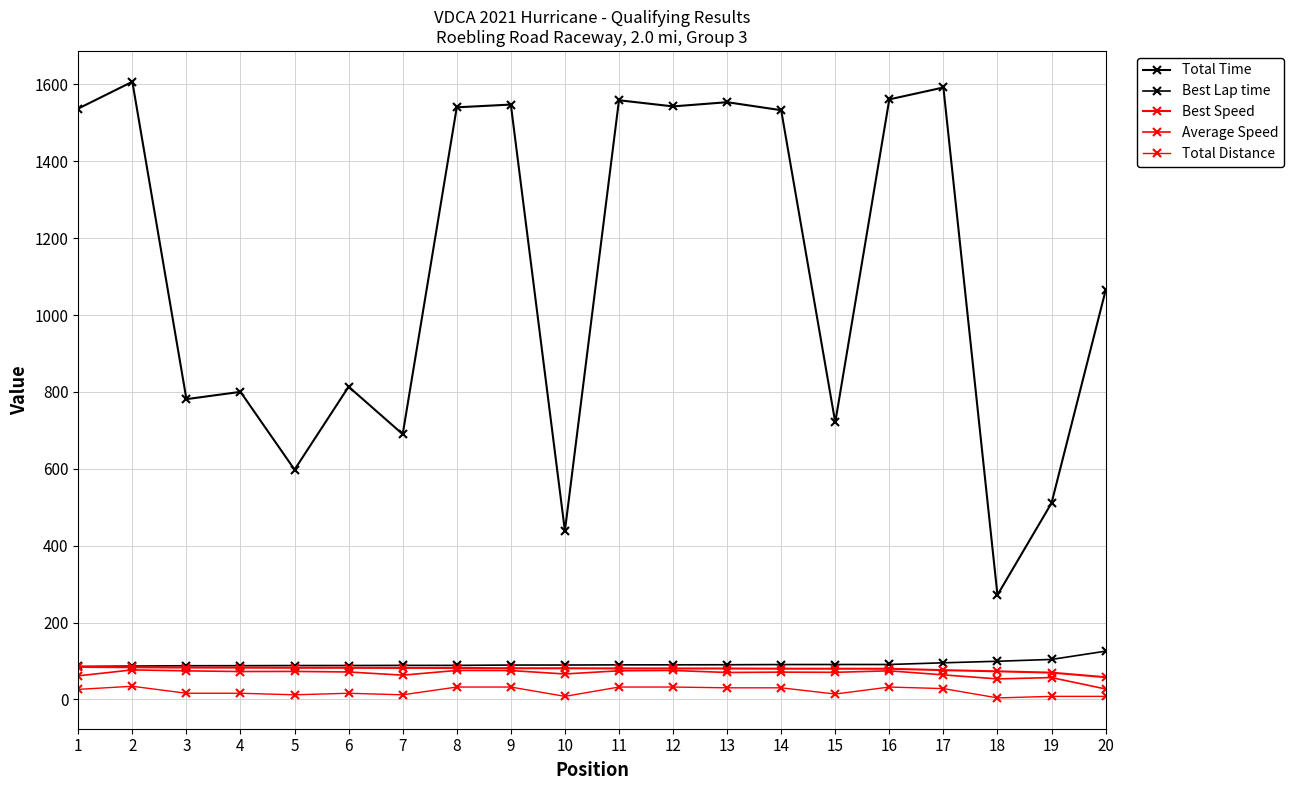

How many lines are shown in the chart?

5